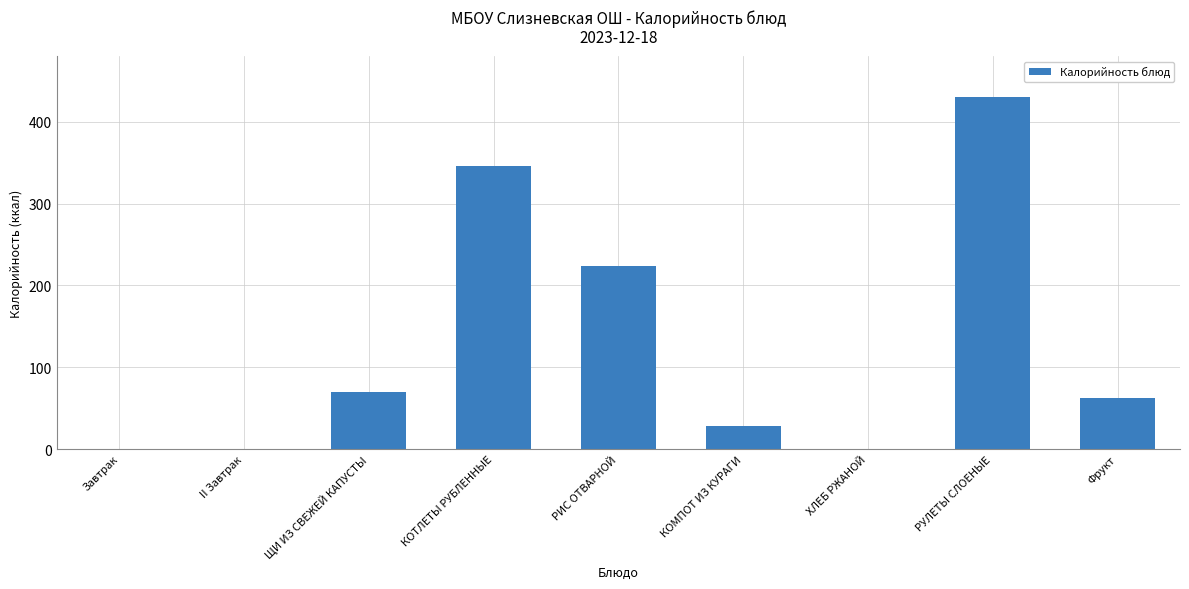

Between II Завтрак and КОМПОТ ИЗ КУРАГИ, which is larger?

КОМПОТ ИЗ КУРАГИ